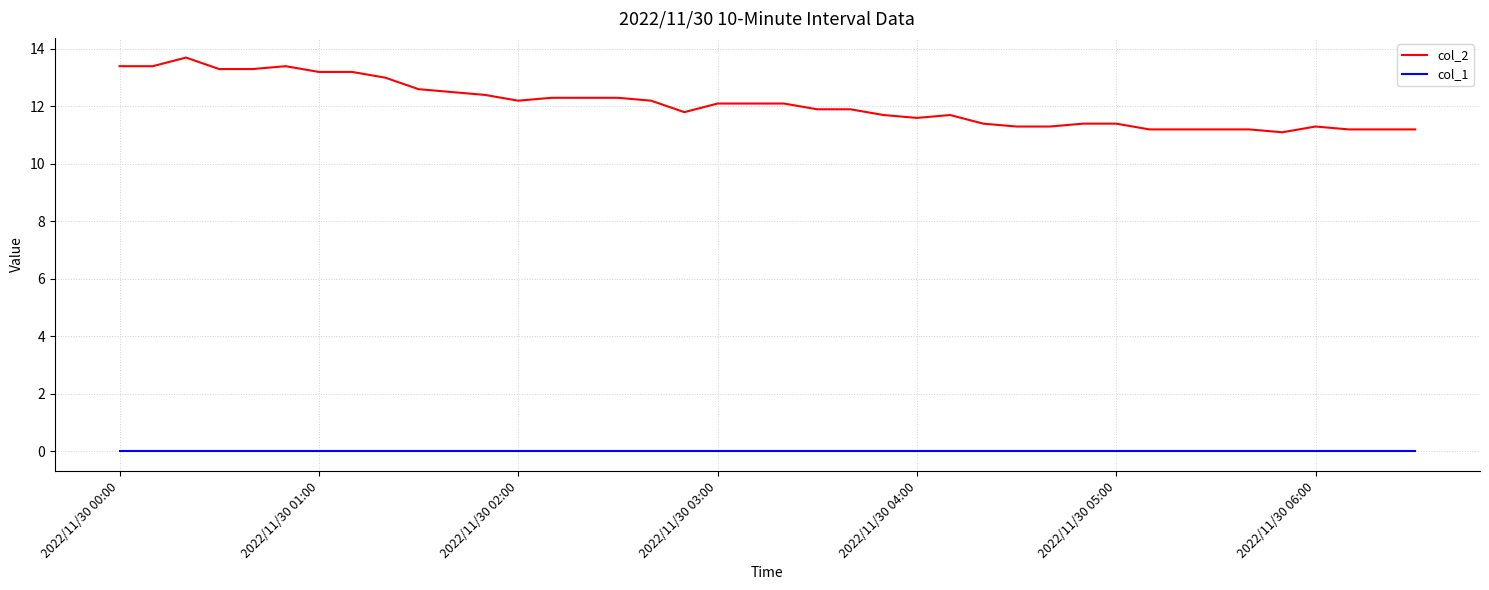

What is the greatest value displayed?

13.7